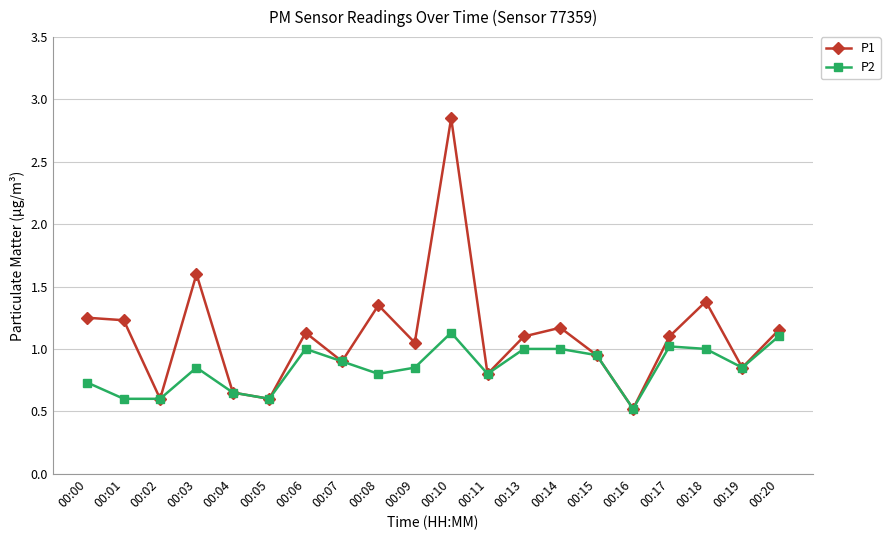

Which series changed the most between 00:00 and 00:06?

P2